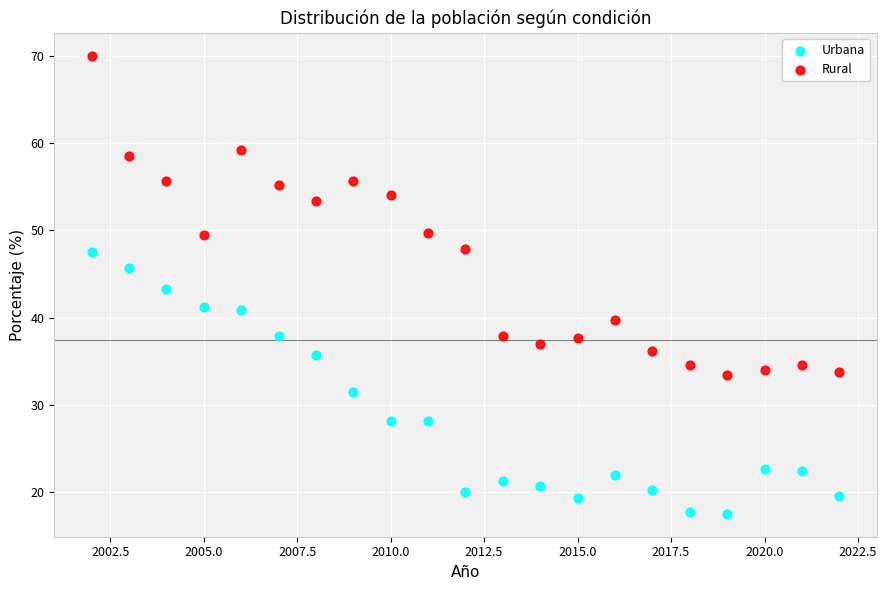

Which series has the widest spread of Y values?

Rural